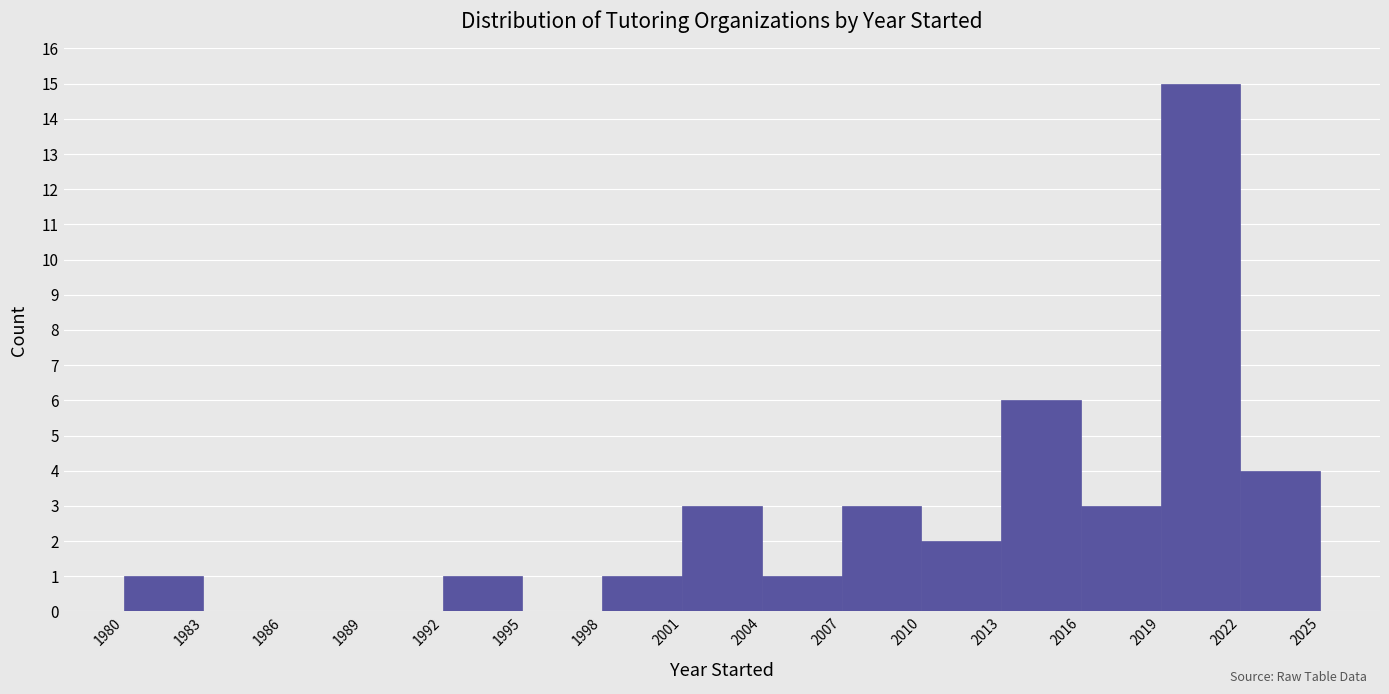

What is the height of the bar covering 1992 to 1995 on the x-axis? The values are not printed on the chart, so give them approximately, as read against the axis.

1